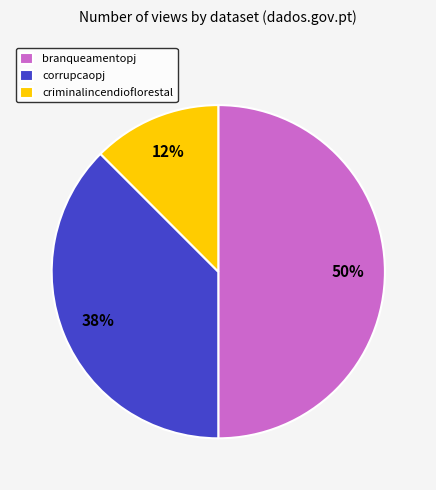

How many slices are in this pie chart?

3